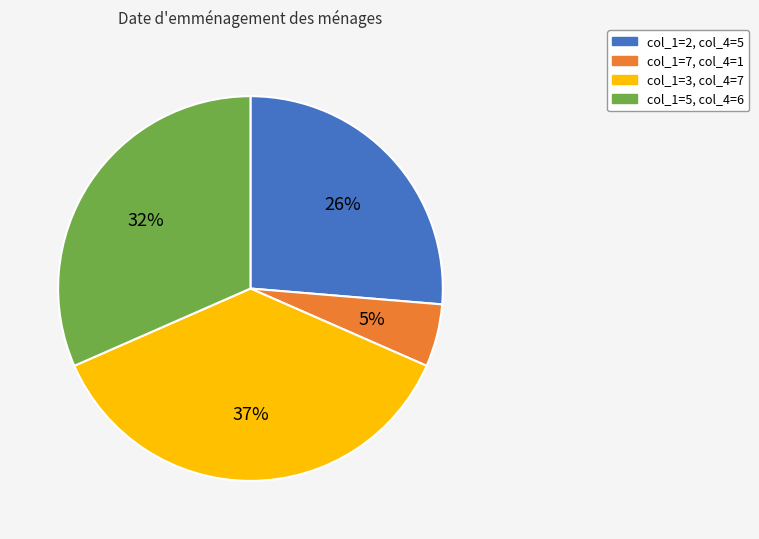

Between col_1=2, col_4=5 and col_1=7, col_4=1, which is larger?

col_1=2, col_4=5